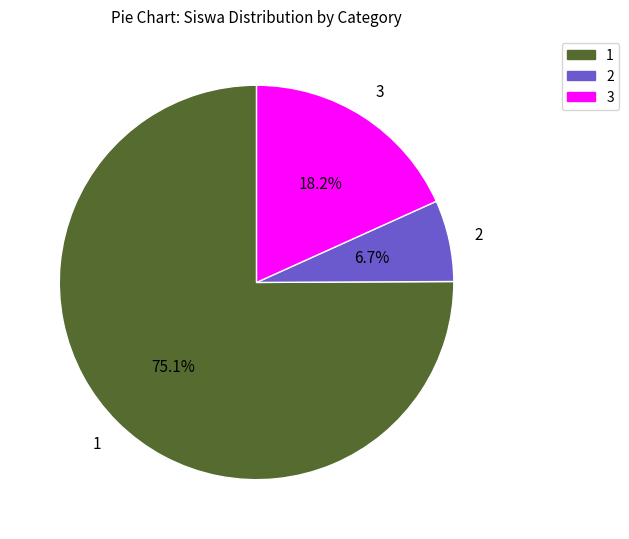

Approximately how many times larger is the value at 3 compared to 2?

2.7